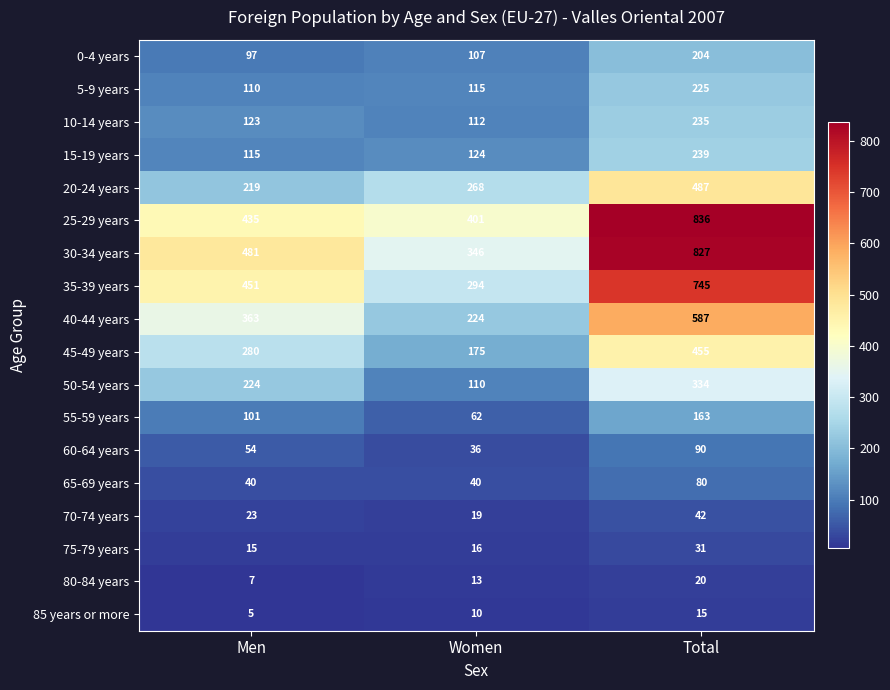

What is the maximum value for 70-74 years?

42